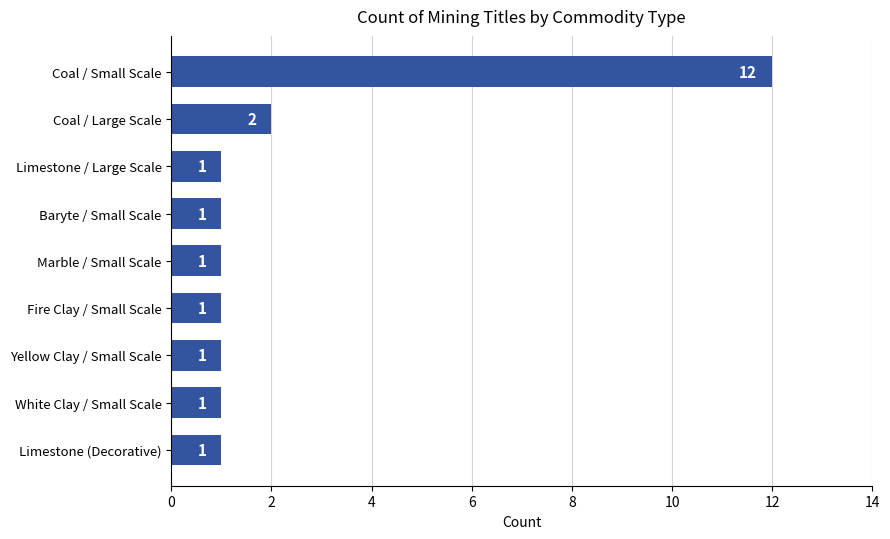

Is it true that the value at Limestone / Large Scale is 1?

True